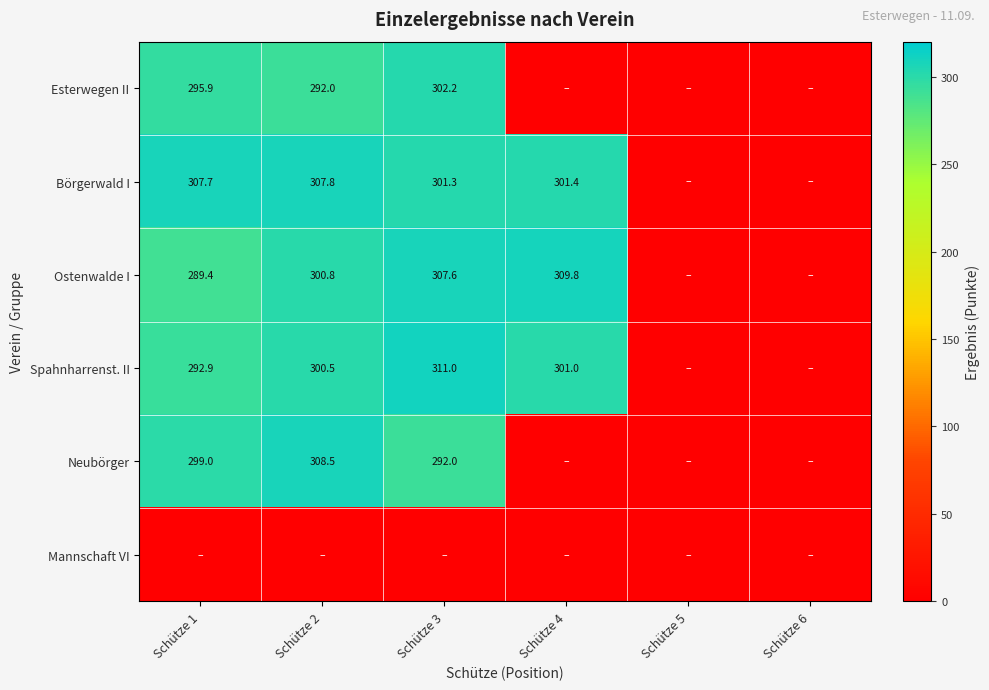

Which series has the largest range (max minus min)?

Spahnharrenst. II